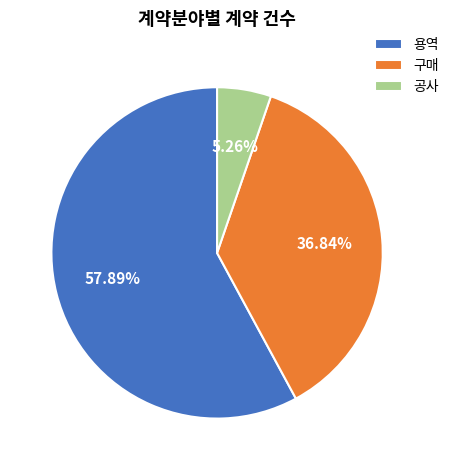

Which has a higher value, 구매 or 공사?

구매